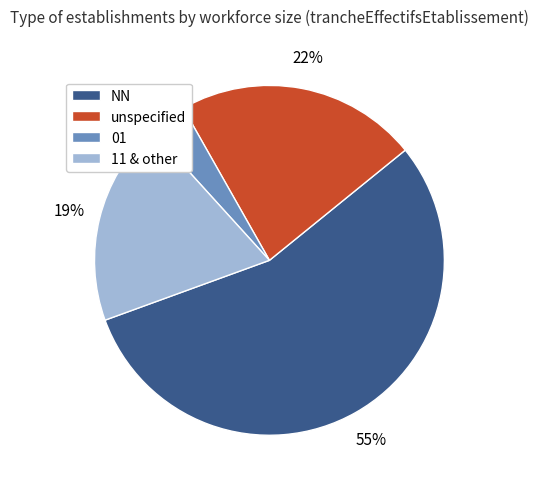

Which slice represents more than half of the pie?

NN